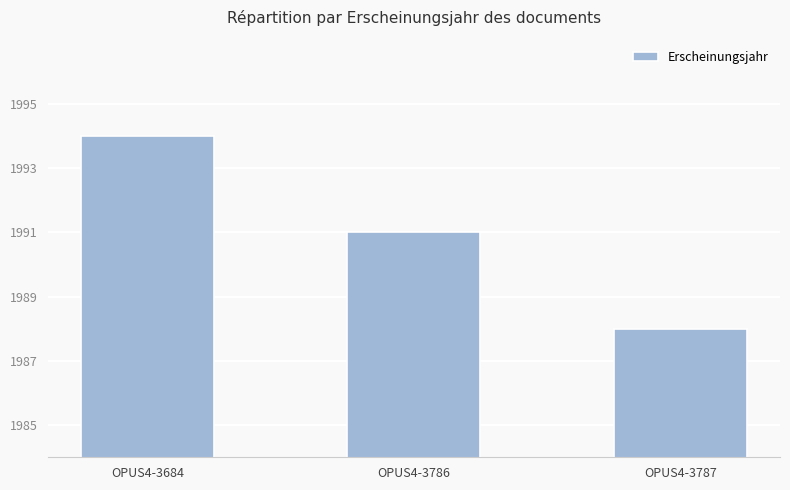

What is the greatest value displayed?

1994